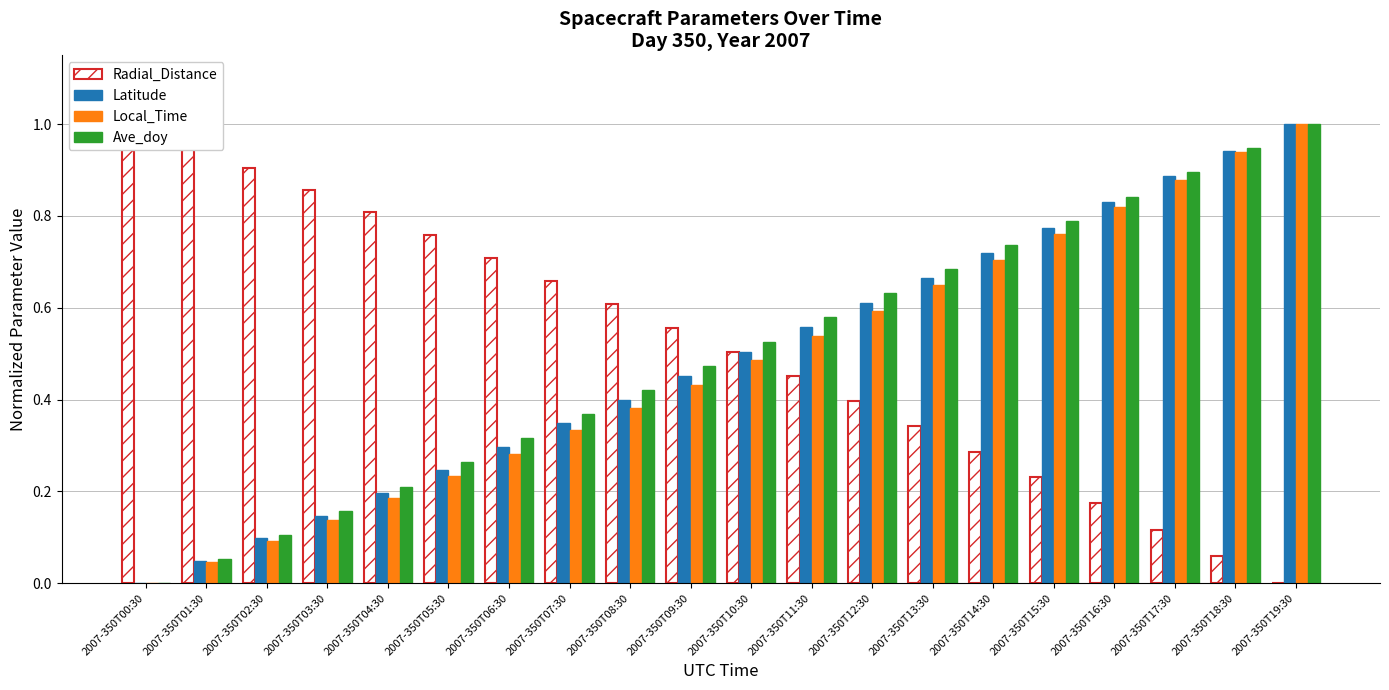

True or false: Latitude has a value of 0.6 at 2007-350T12:30.

True